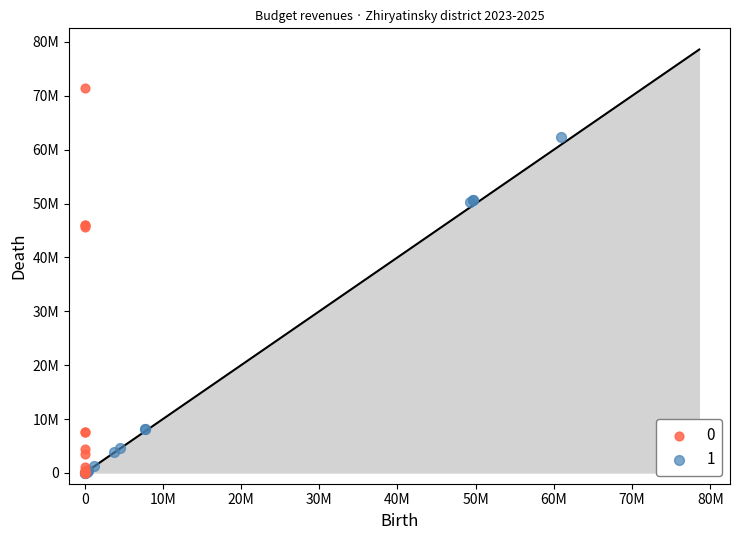

What are all the series names shown in the legend?

0, 1